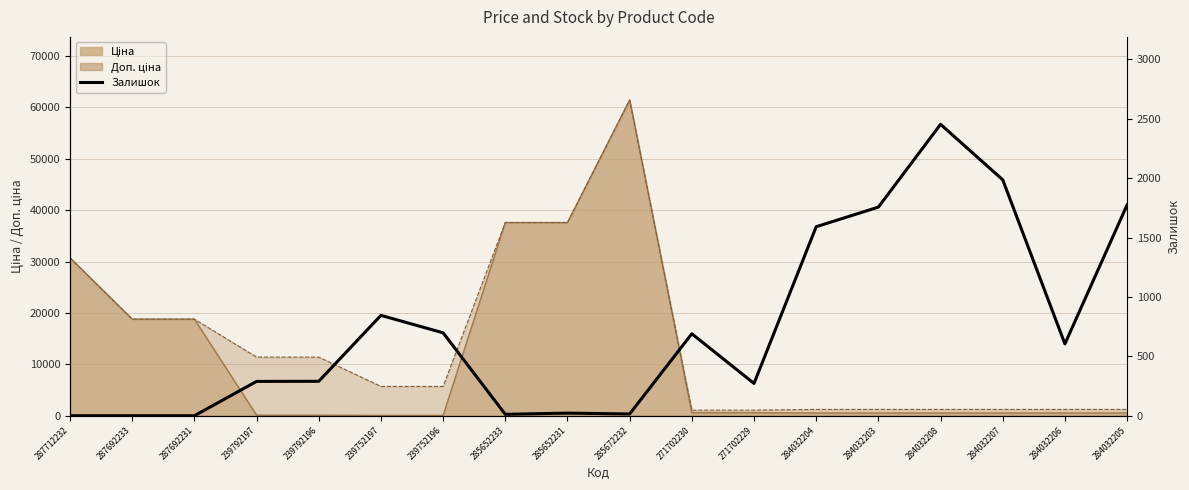

Where does the data first go above 605?

239752197